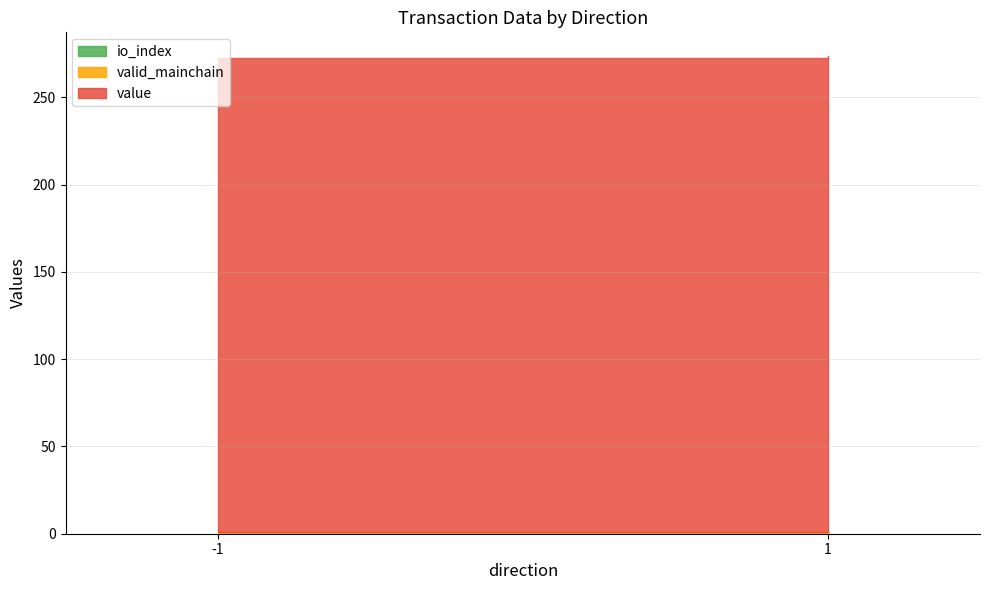

Between -1 and 1, which is larger?

1